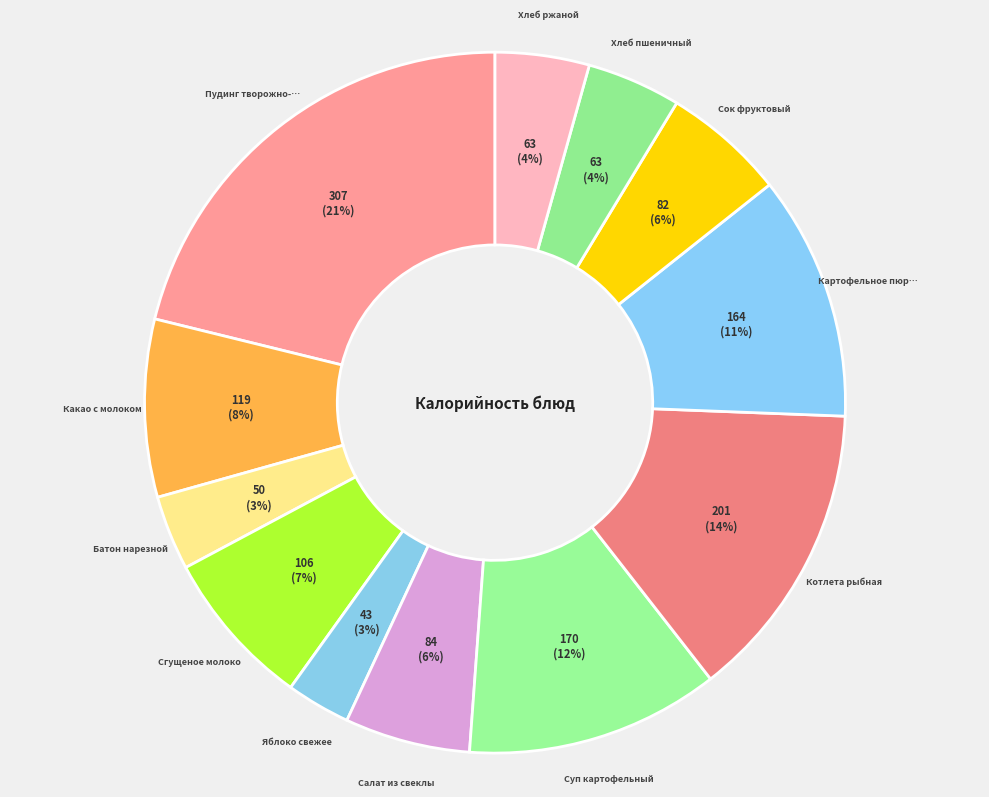

Which category has the smallest portion of the pie?

Яблоко свежее